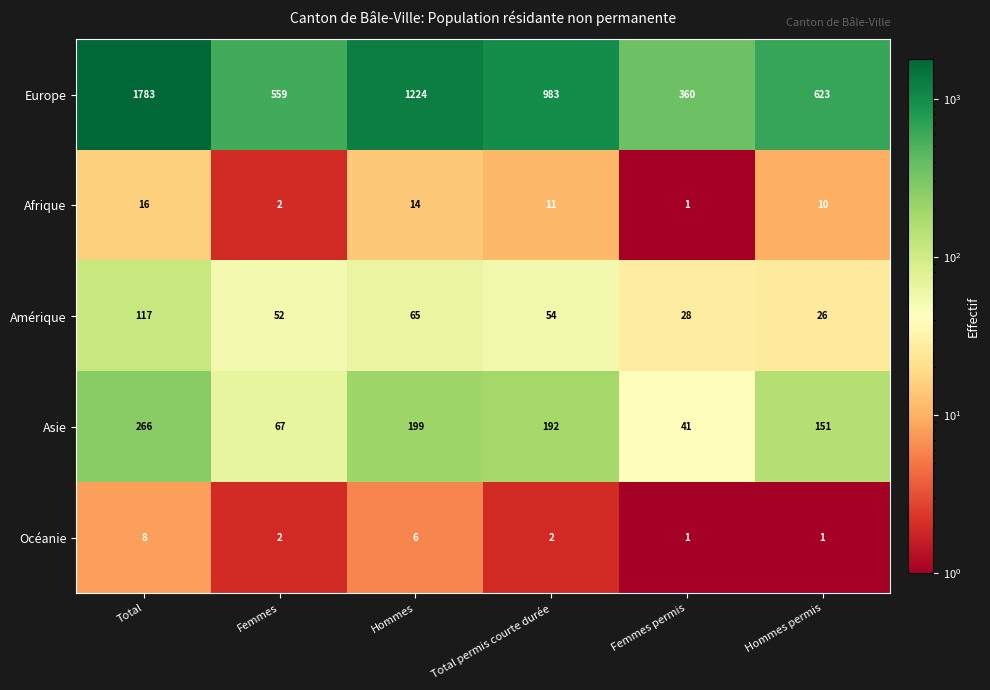

Which series changed the most between Femmes and Femmes permis?

Europe